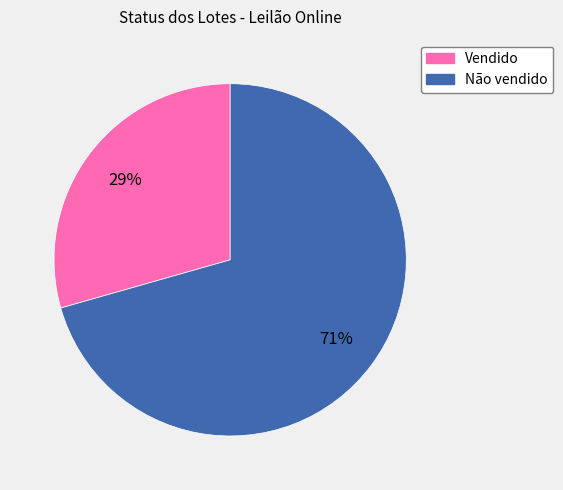

Is it true that Não vendido is 57% of the pie?

False